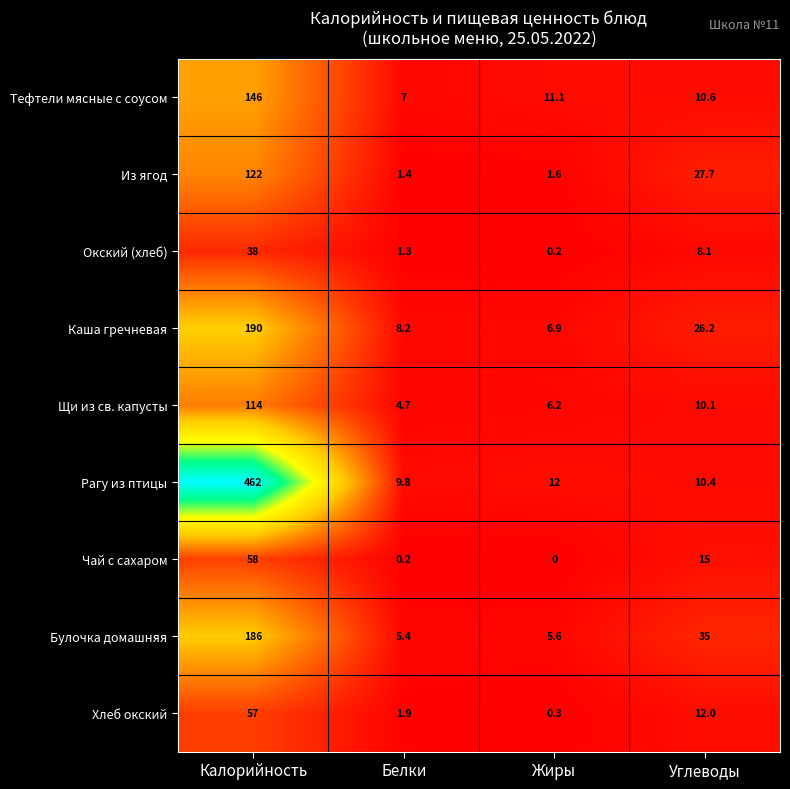

Which series has the largest total across all categories?

Рагу из птицы